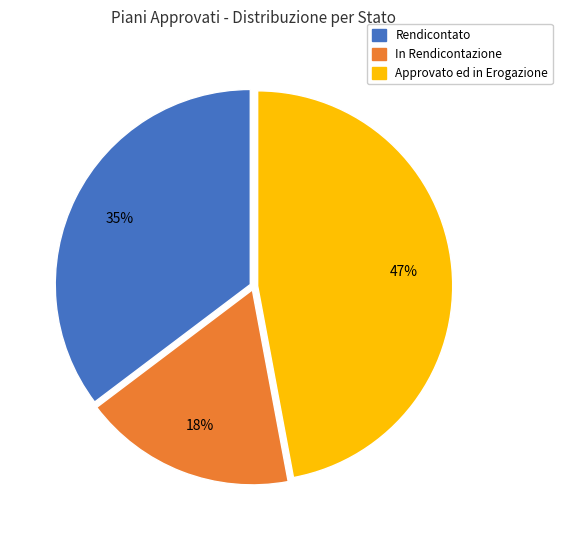

Does any single category account for the majority?

No